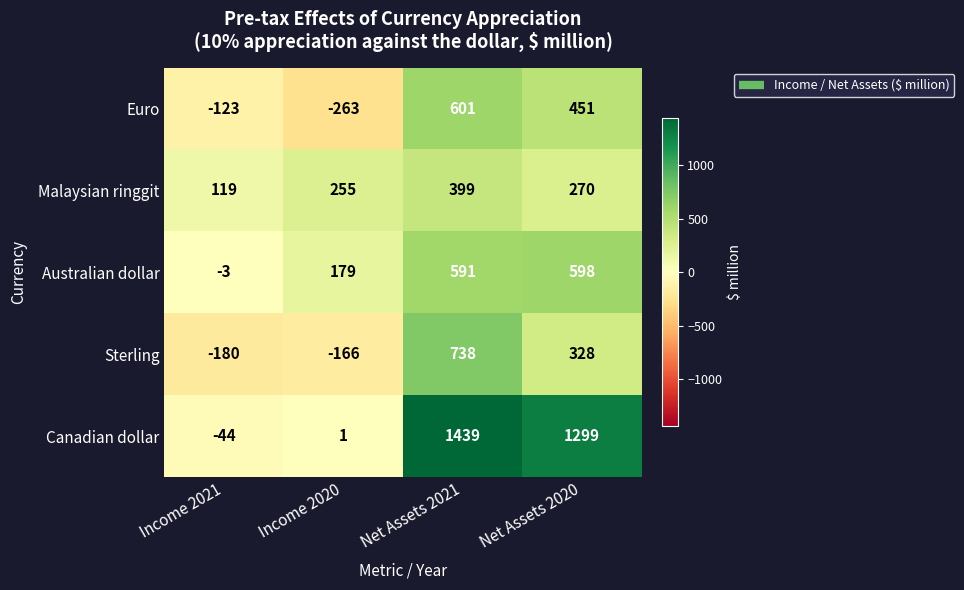

Where does the Euro series first go above 451?

Net Assets 2021